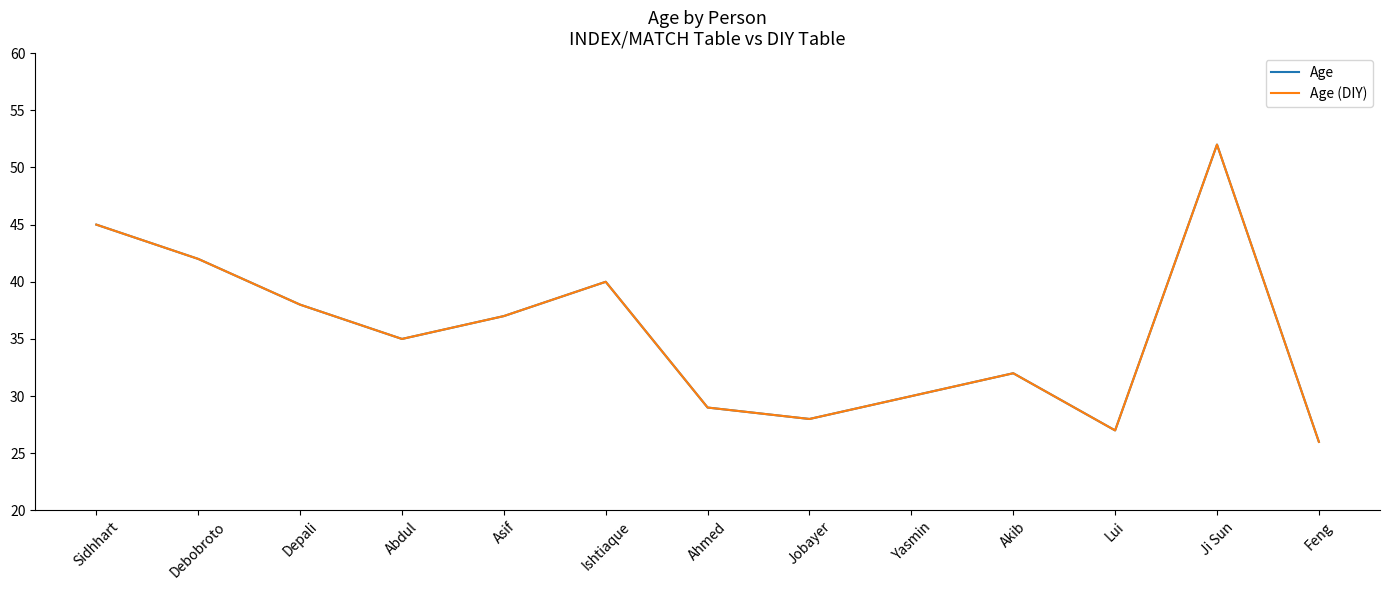

At which category does Age (DIY) reach its first local valley?

Abdul